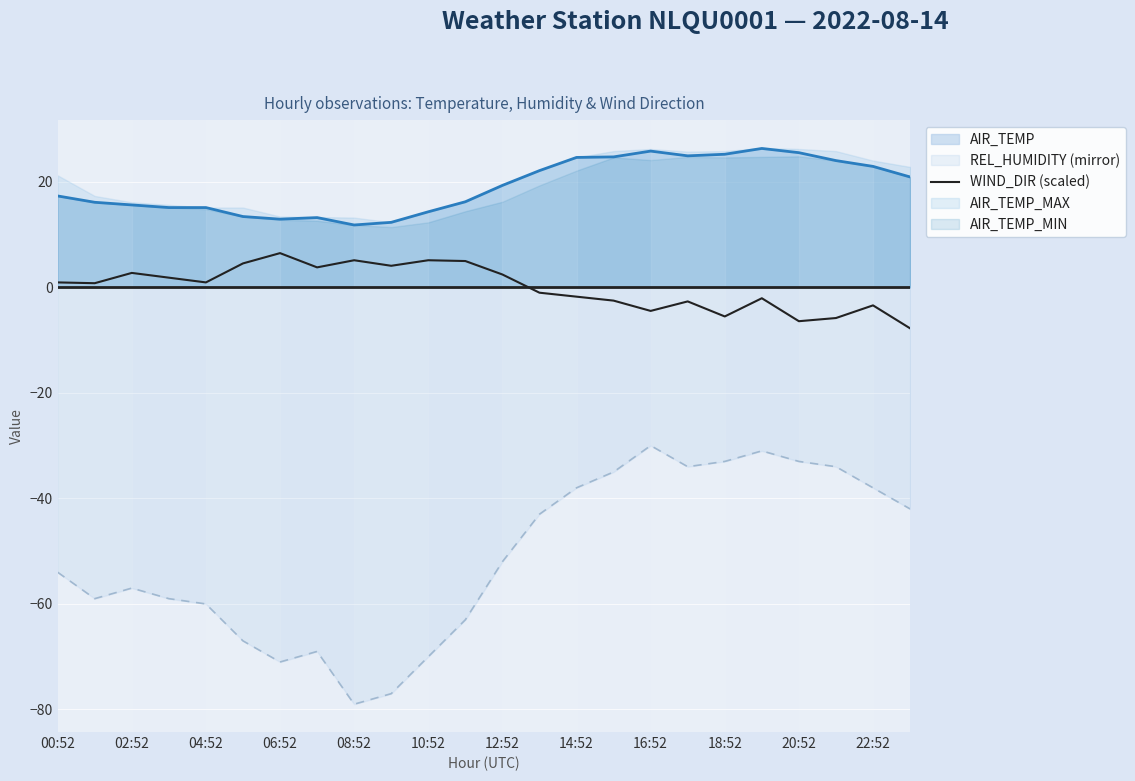

How many negative values are there?

11